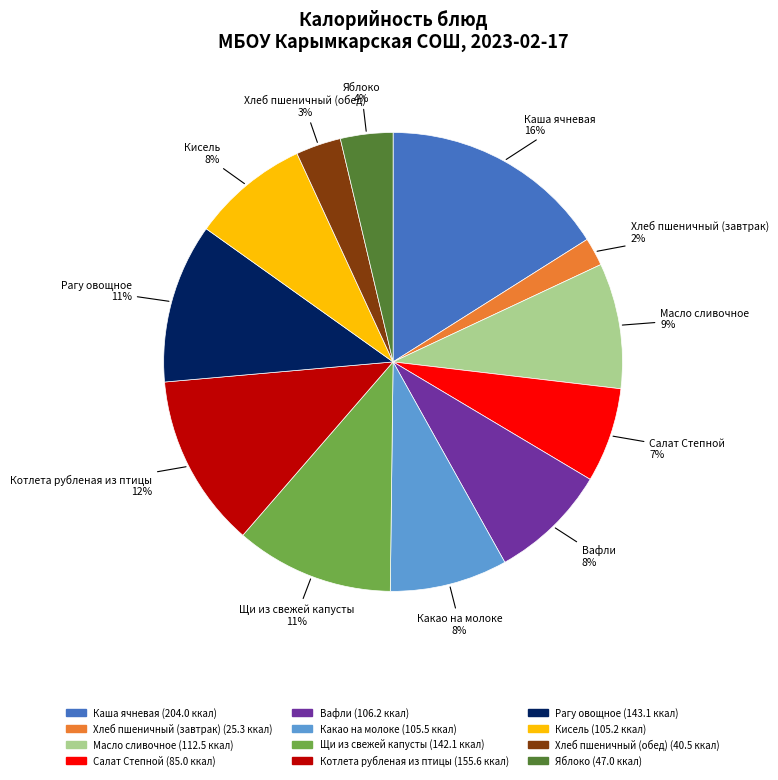

What is the smallest slice in the pie chart?

Хлеб пшеничный (завтрак)